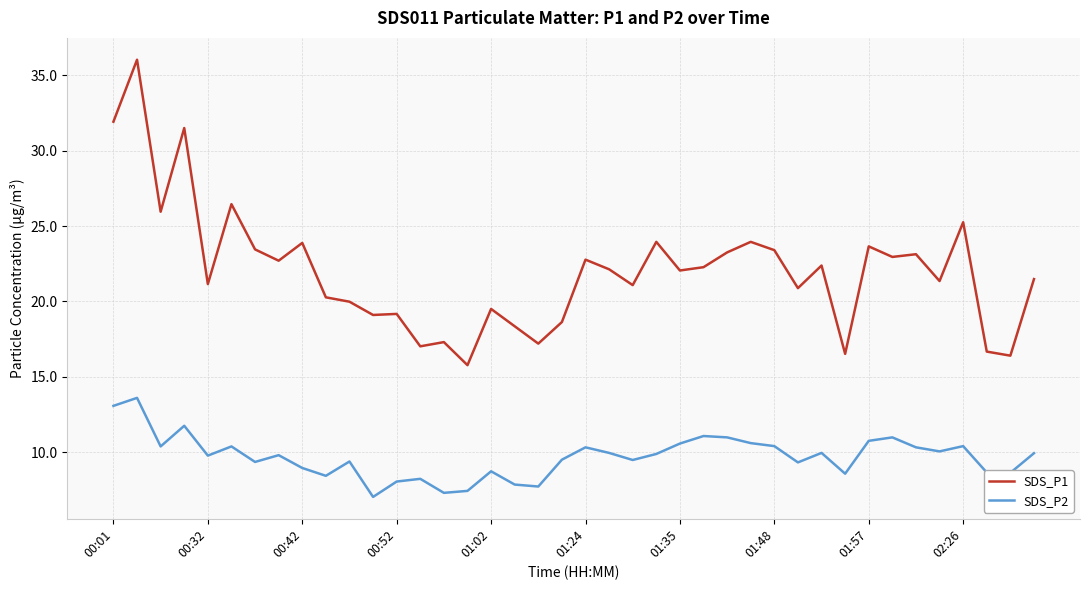

List the series in order of their peak value, lowest first.

SDS_P2, SDS_P1